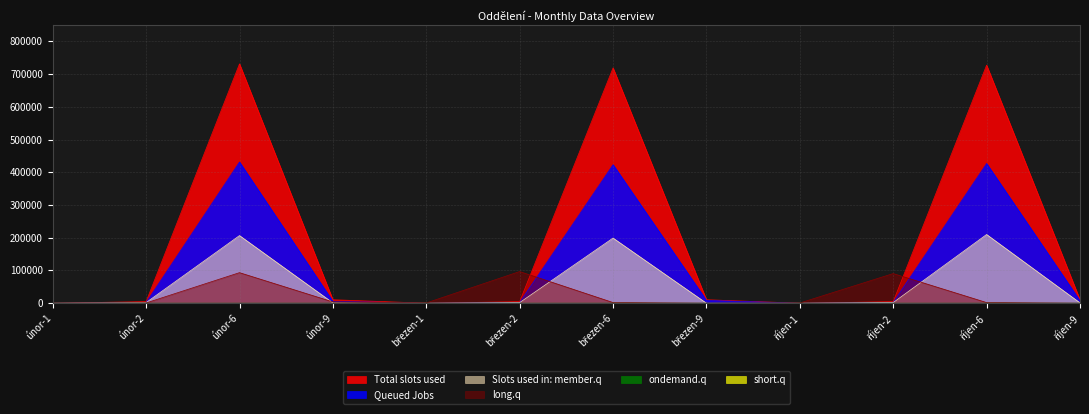

Which series has the largest range (max minus min)?

Total slots used